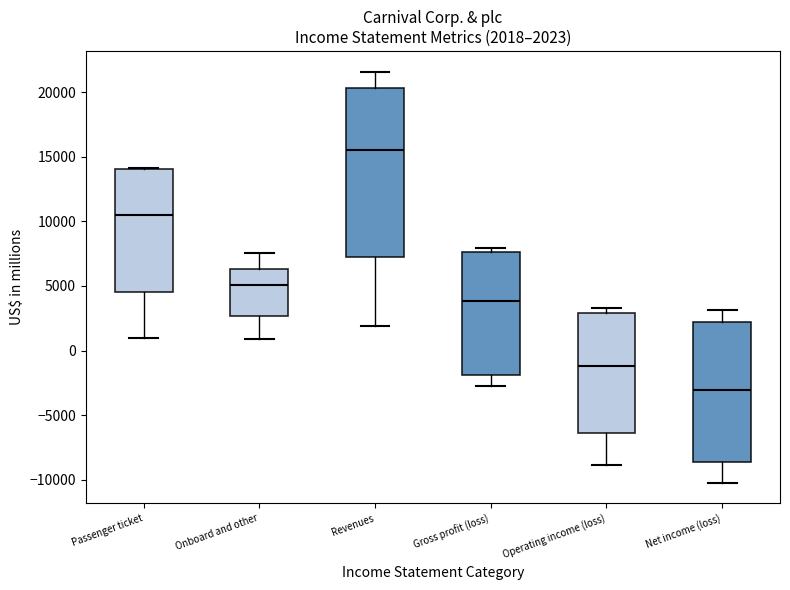

Which box's median line is the lowest?

Net income (loss)